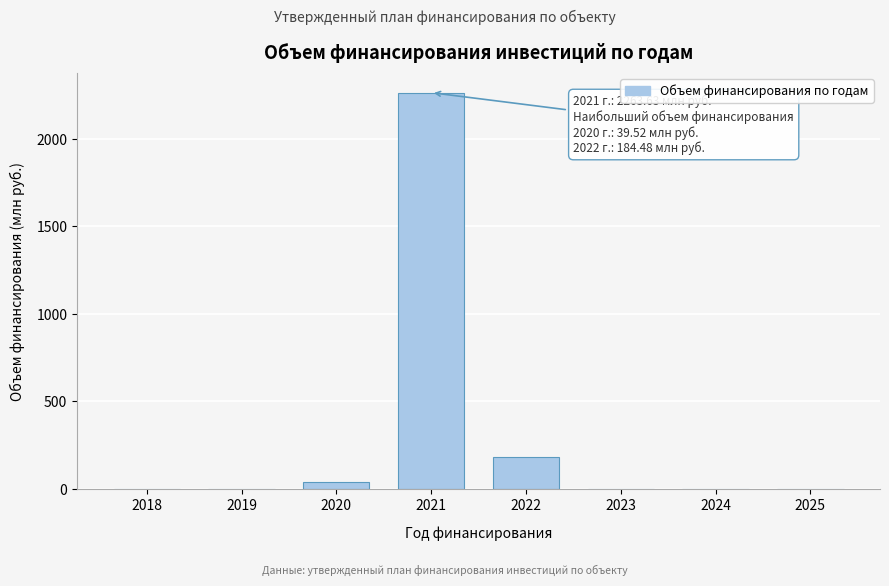

Reading right to left, what are all the values shown in this chart?

2025=0.0	2024=0.0	2023=0.0	2022=184.5	2021=2263.6	2020=39.5	2019=0.0	2018=0.0